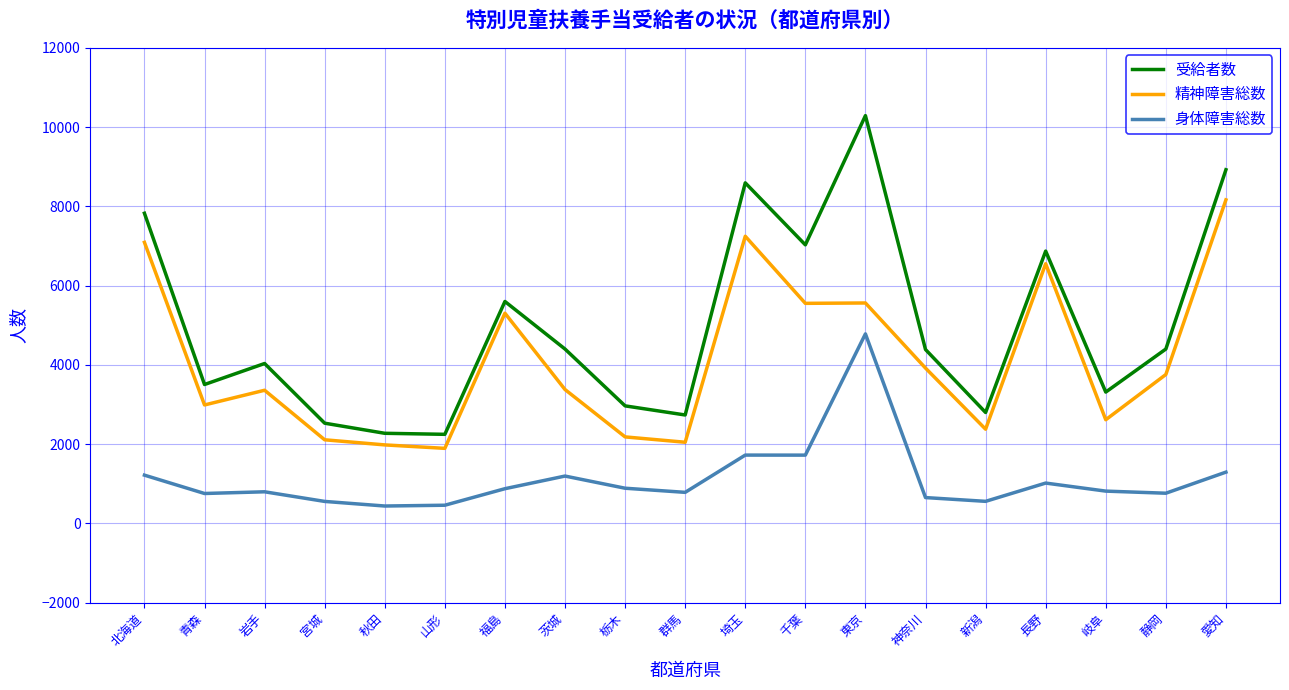

True or false: 受給者数 and 精神障害総数 intersect in this chart.

False